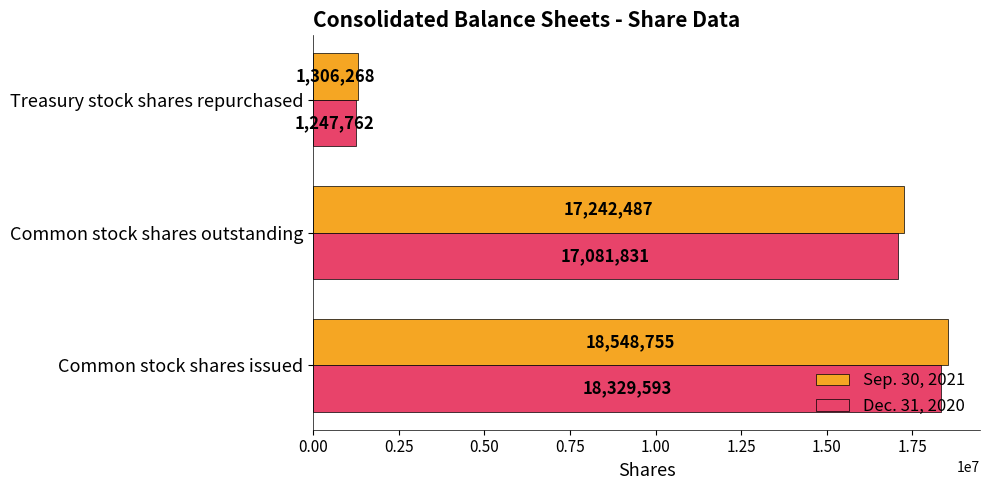

Read the Sep. 30, 2021 value at Common stock shares outstanding, to the nearest 10.

17242490